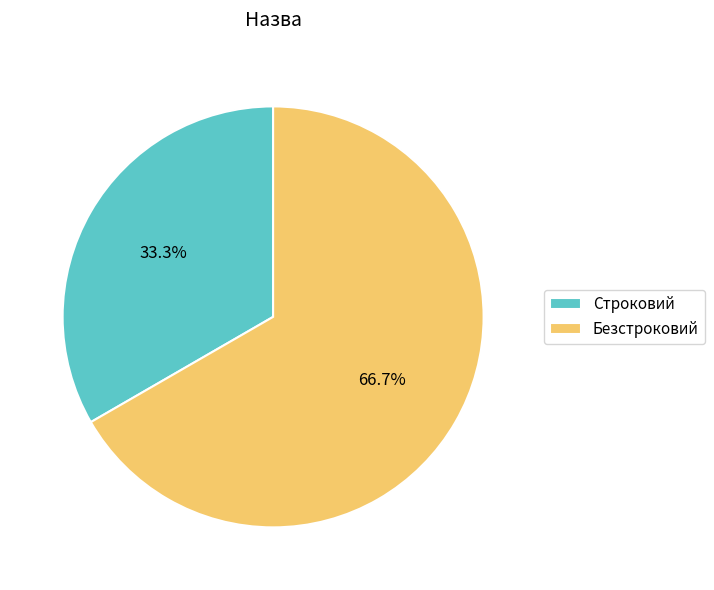

Does Безстроковий account for over 50% of the chart?

Yes